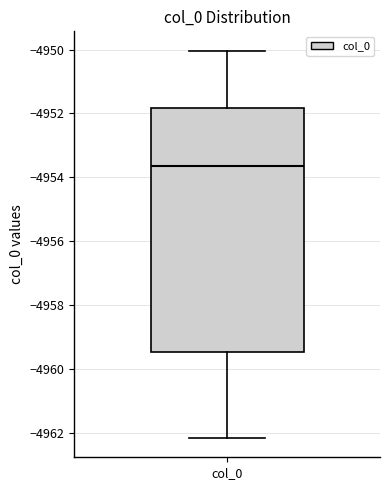

Read this box plot against the y-axis: the position of the median line, the range covered by the box, and the ends of both whiskers. The values are not printed on the chart, so give them approximately, as read against the axis.

median -4953.6, box -4959.4 to -4951.8, whiskers -4962.2 to -4950.0